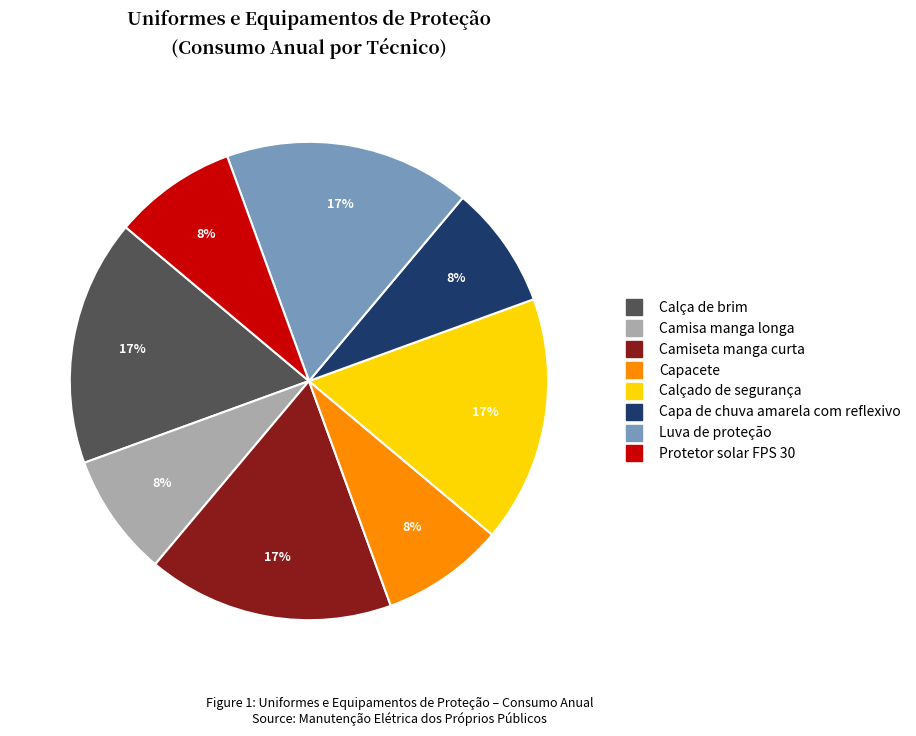

Does Camisa manga longa account for over 50% of the chart?

No